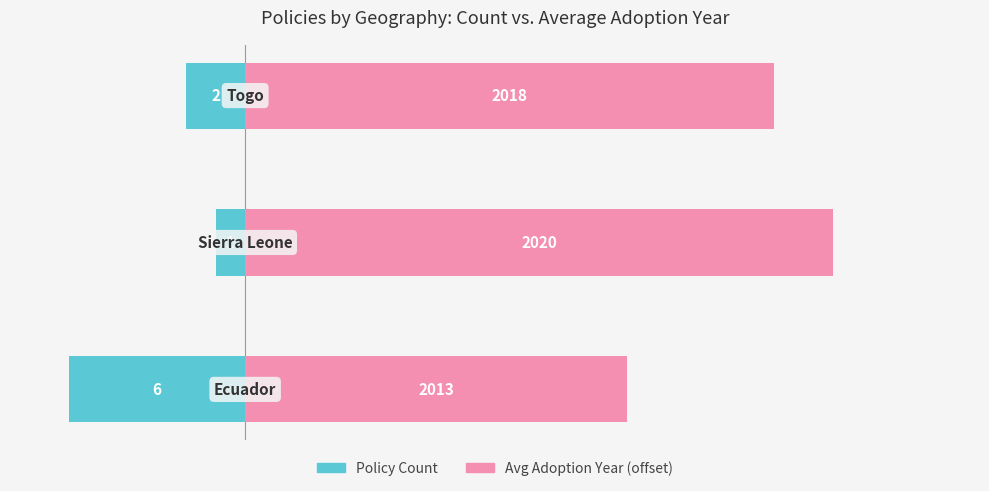

Is it true that Policy Count equals -2 at 1?

False